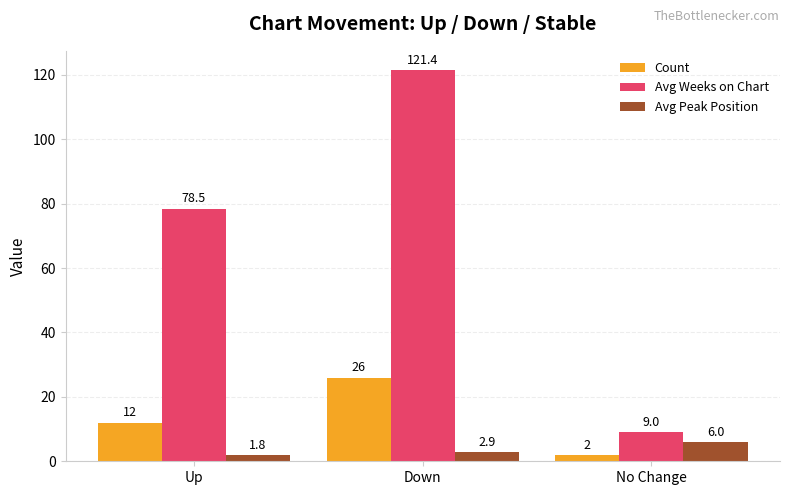

What is the highest value of the Avg Weeks on Chart series?

121.4